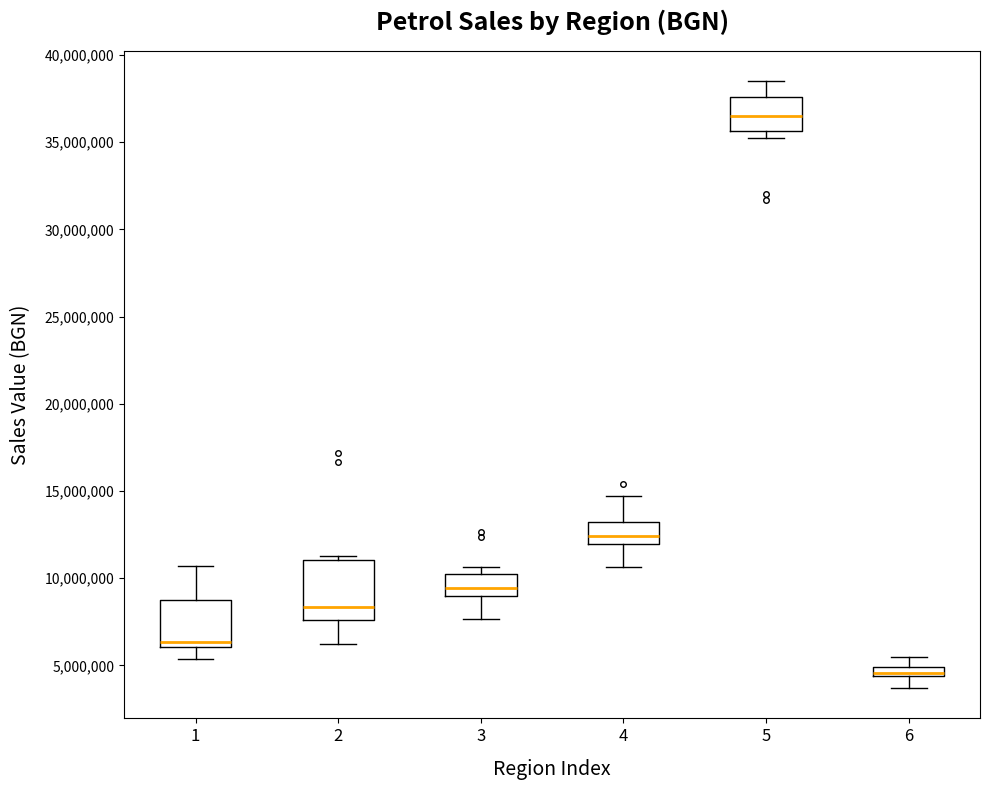

Where does the upper whisker of the box at x = 1 end on the y-axis? The values are not printed on the chart, so give them approximately, as read against the axis.

10500000